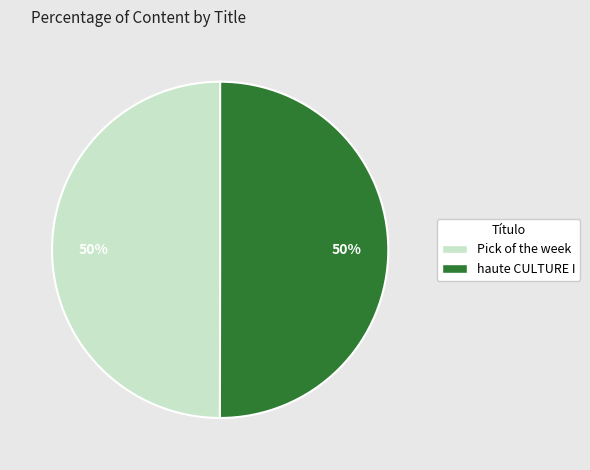

Is it true that haute CULTURE I is 50% of the pie?

True